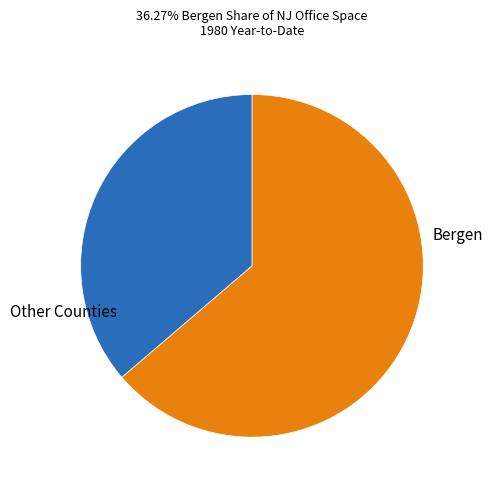

Does any single category account for the majority?

Yes